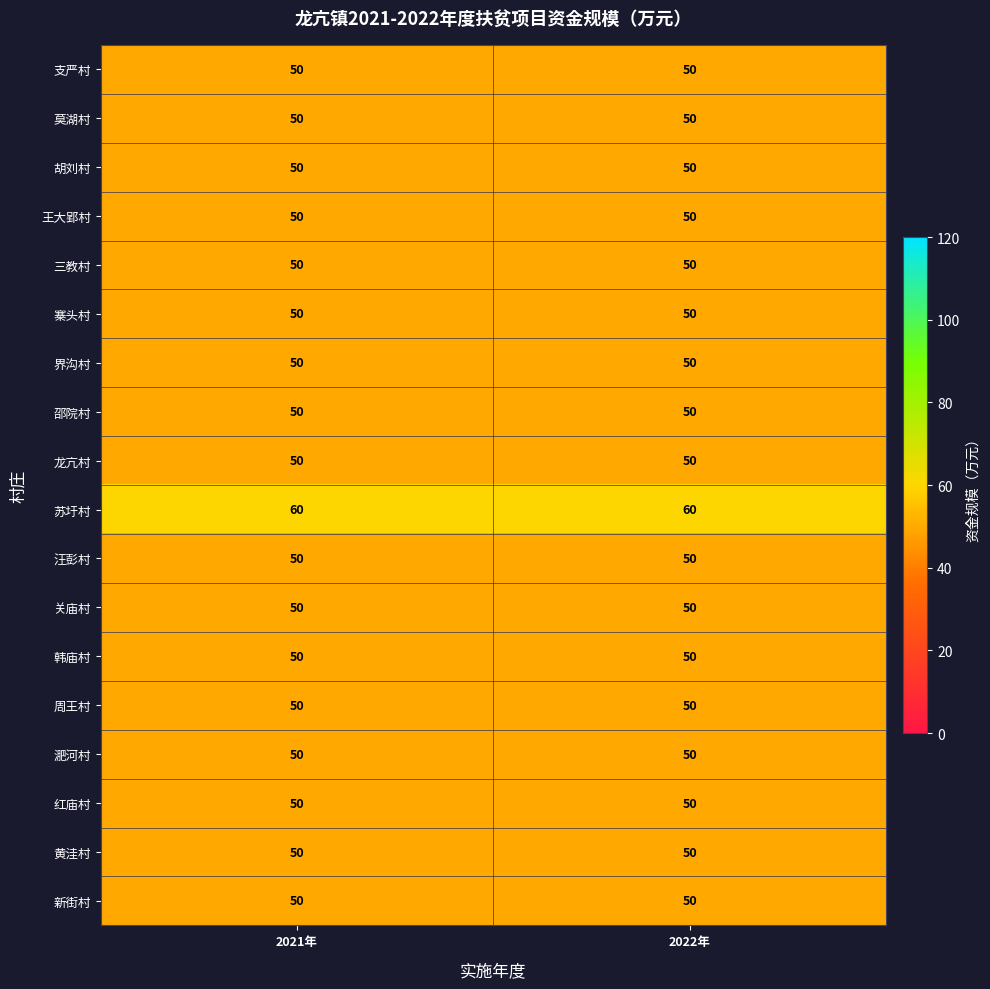

What is the average value of the 周王村 series?

50